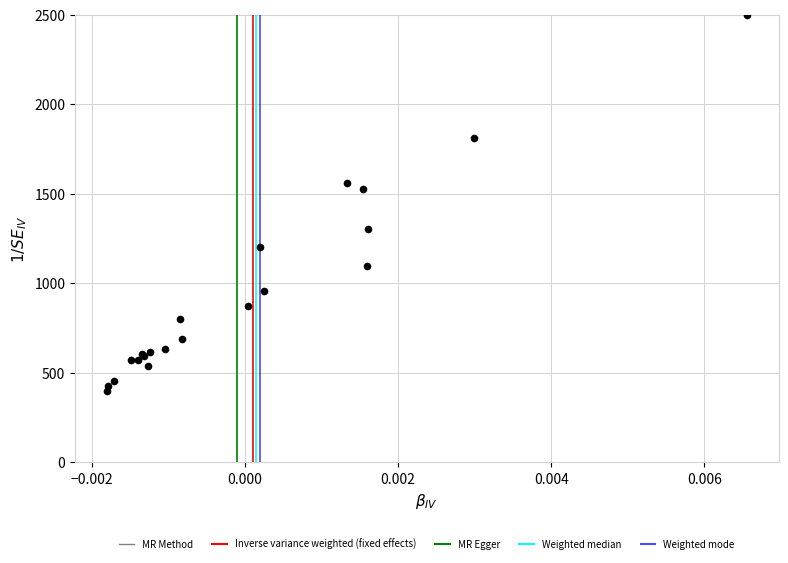

What Y value in the scatter plot is closest to 1450?

1524.8